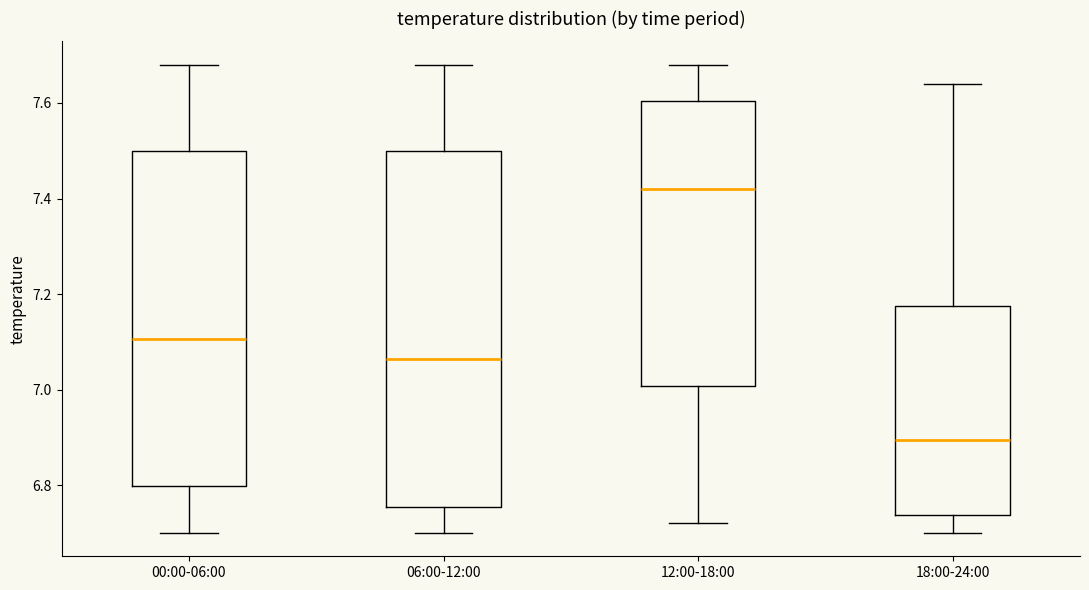

Which box has the lowest median line?

18:00-24:00